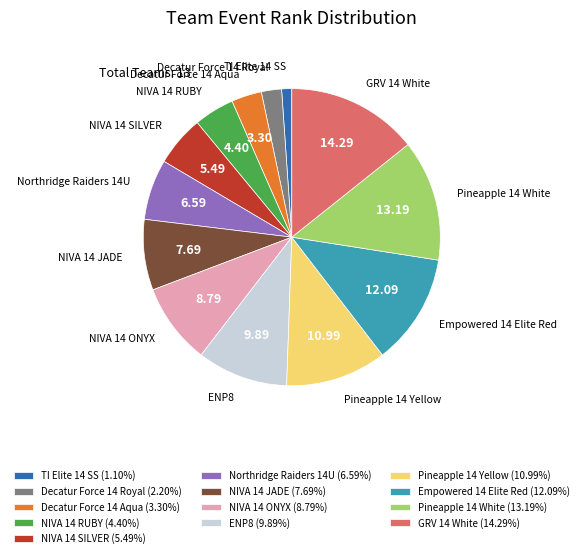

True or false: Pineapple 14 White accounts for 13% of the total.

True